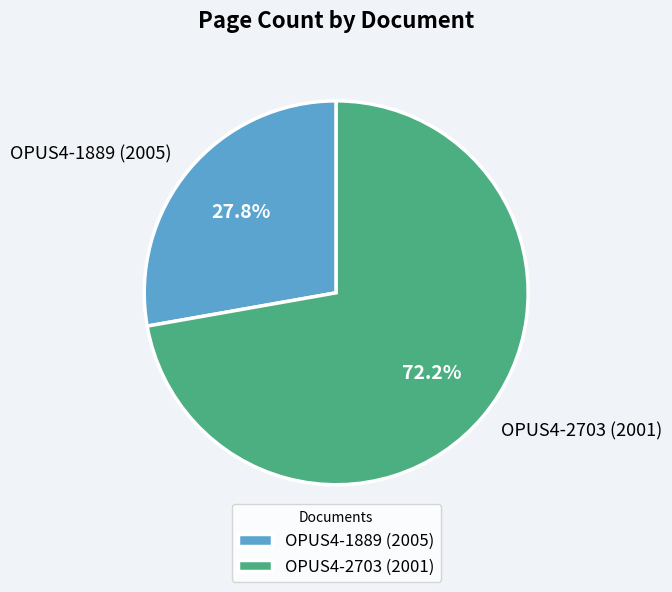

Is there any slice that represents more than half of the pie?

Yes